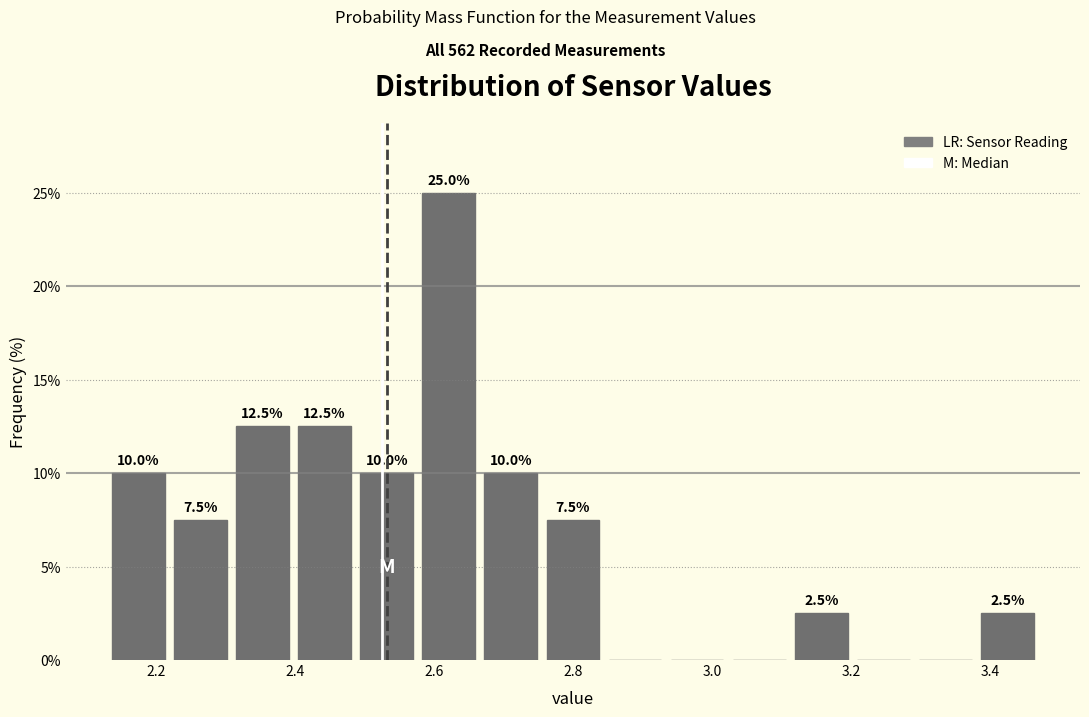

Over which range of the x-axis is the bar tallest?

2.58 to 2.66